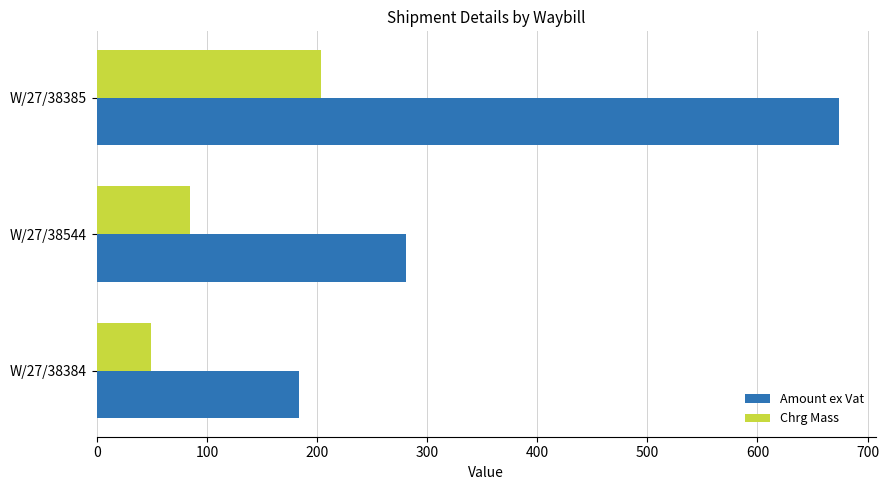

What is the difference between the Chrg Mass values at W/27/38385 and W/27/38544?

119.0